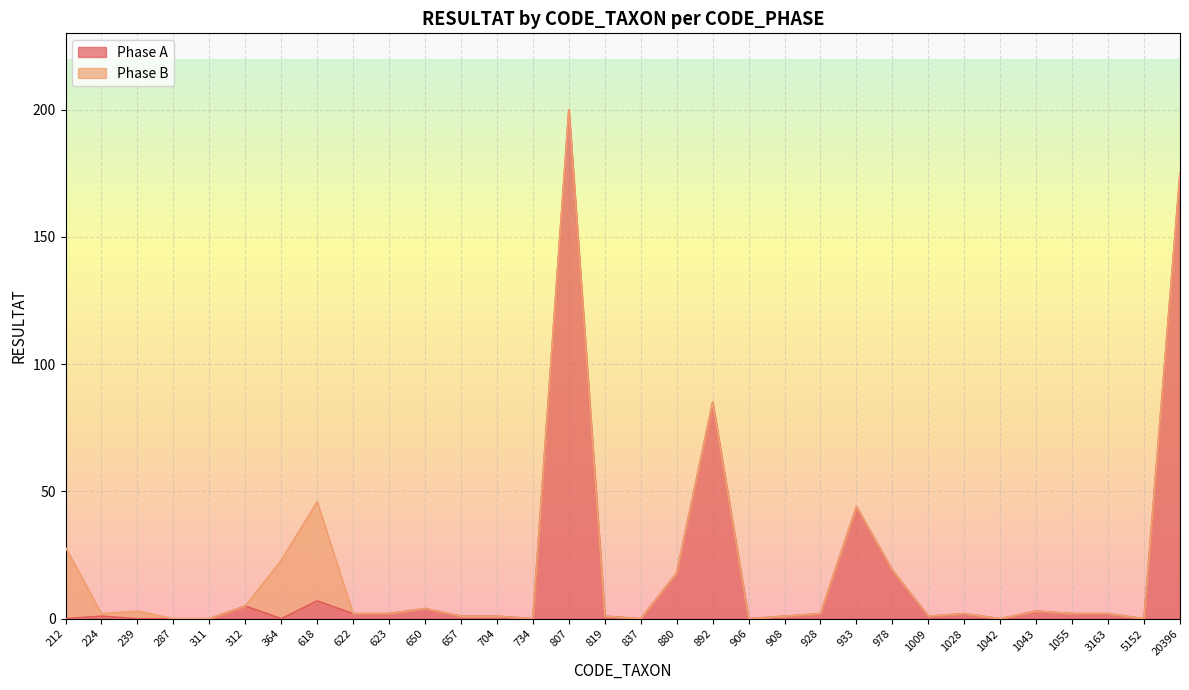

Reading right to left, list all the values displayed in this chart.

175	0	2	2	3	0	2	1	19	44	2	1	0	85	18	0	1	200	0	1	1	4	2	2	7	0	5	0	0	0	1	0